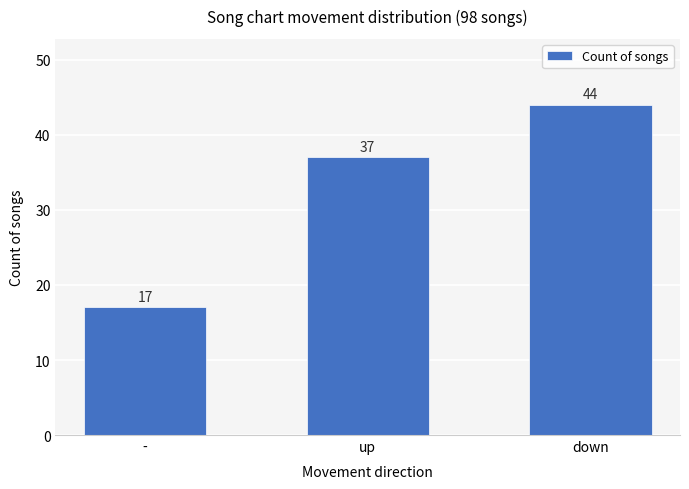

What position from the left is -?

1